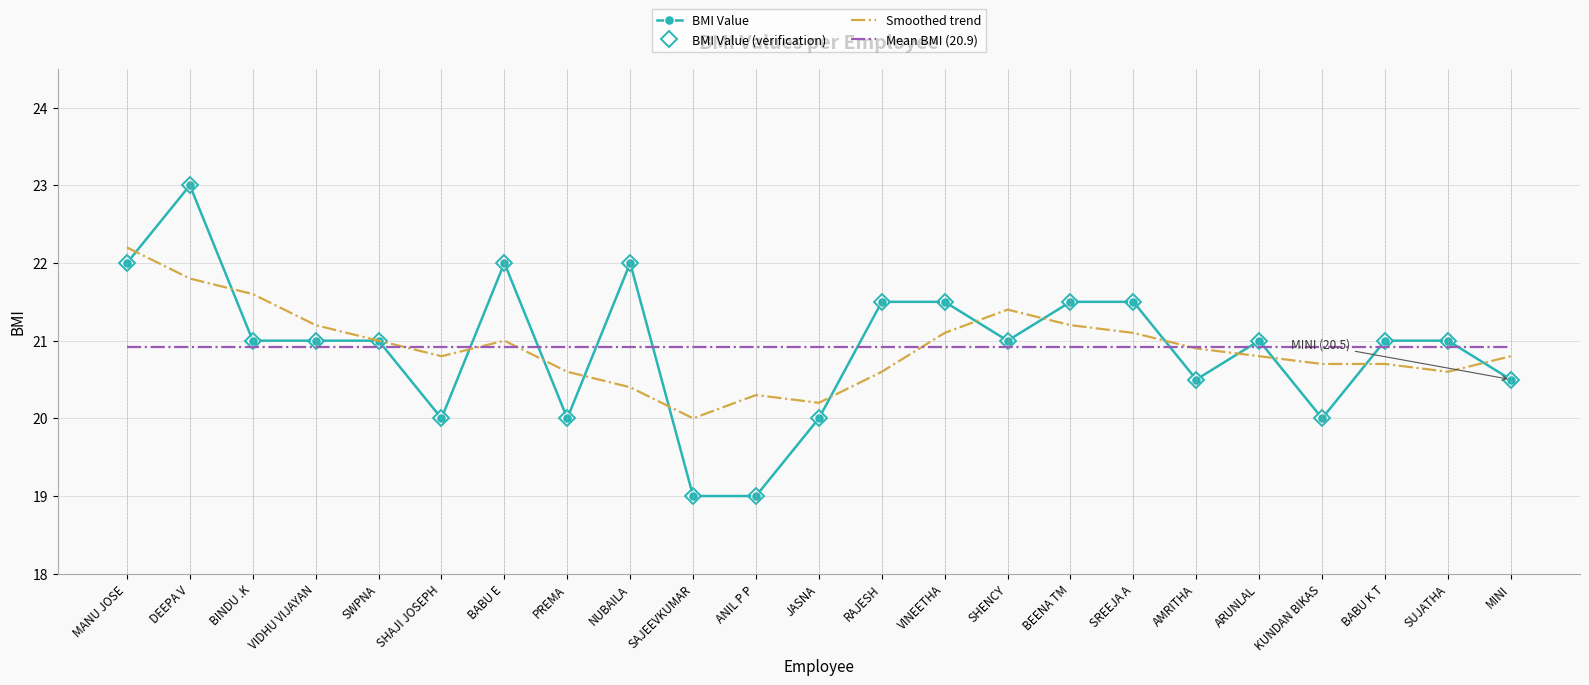

How many lines are shown in the chart?

4